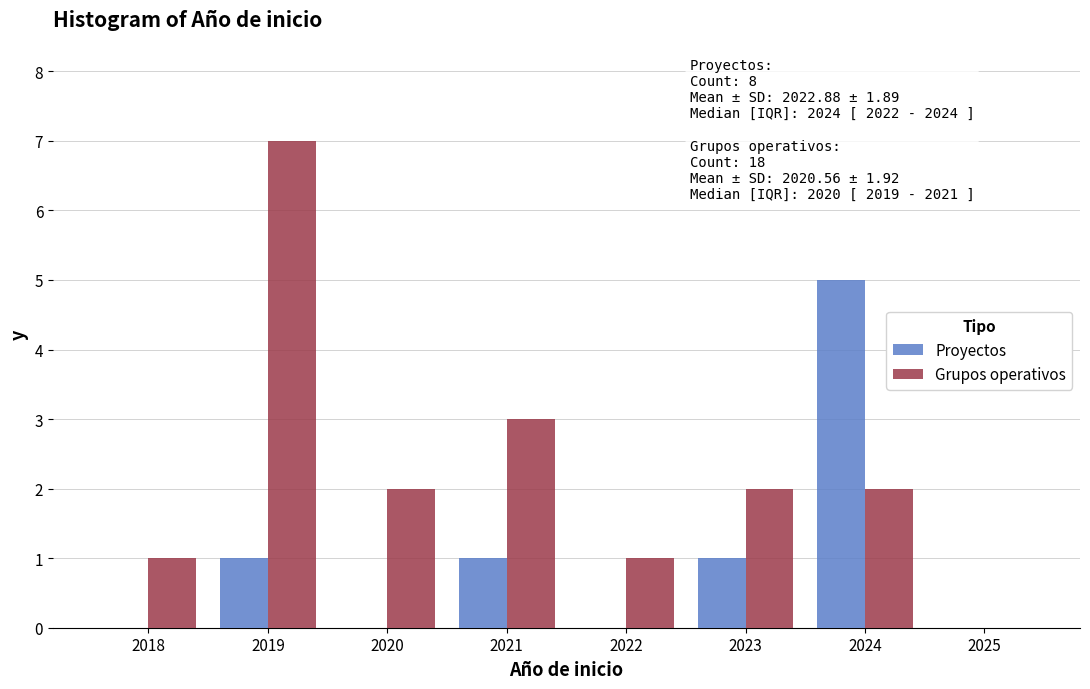

Reading left to right, extract all data points from this chart.

Proyectos: 2018=0	2019=1	2020=0	2021=1	2022=0	2023=1	2024=5	2025=0
Grupos operativos: 2018=1	2019=7	2020=2	2021=3	2022=1	2023=2	2024=2	2025=0